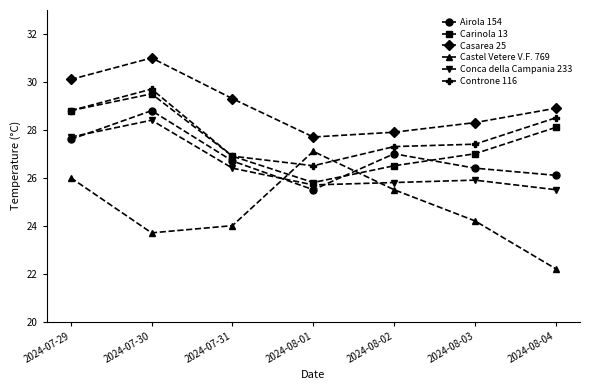

Is the value of Casarea 25 at 2024-07-30 greater than the value of Carinola 13 at 2024-08-04?

Yes